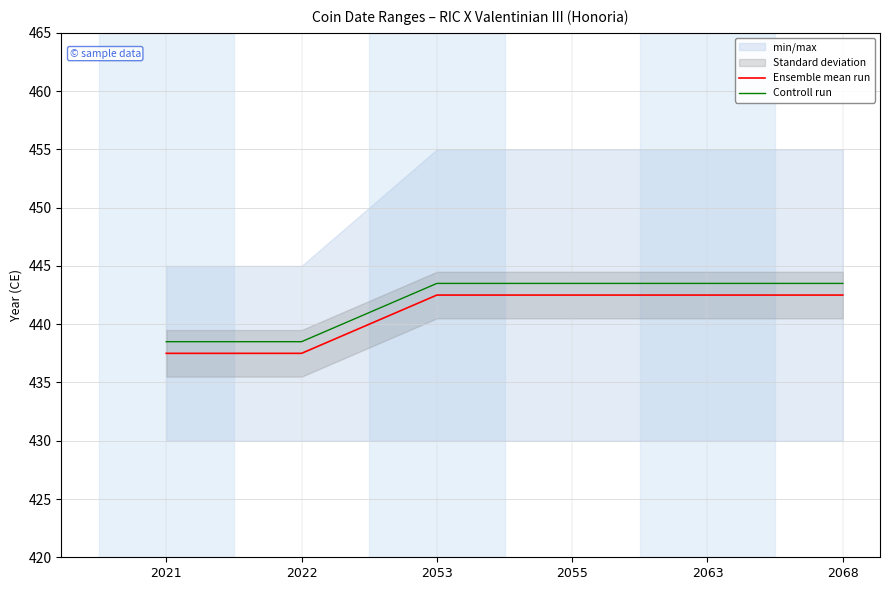

How many lines are shown in the chart?

2